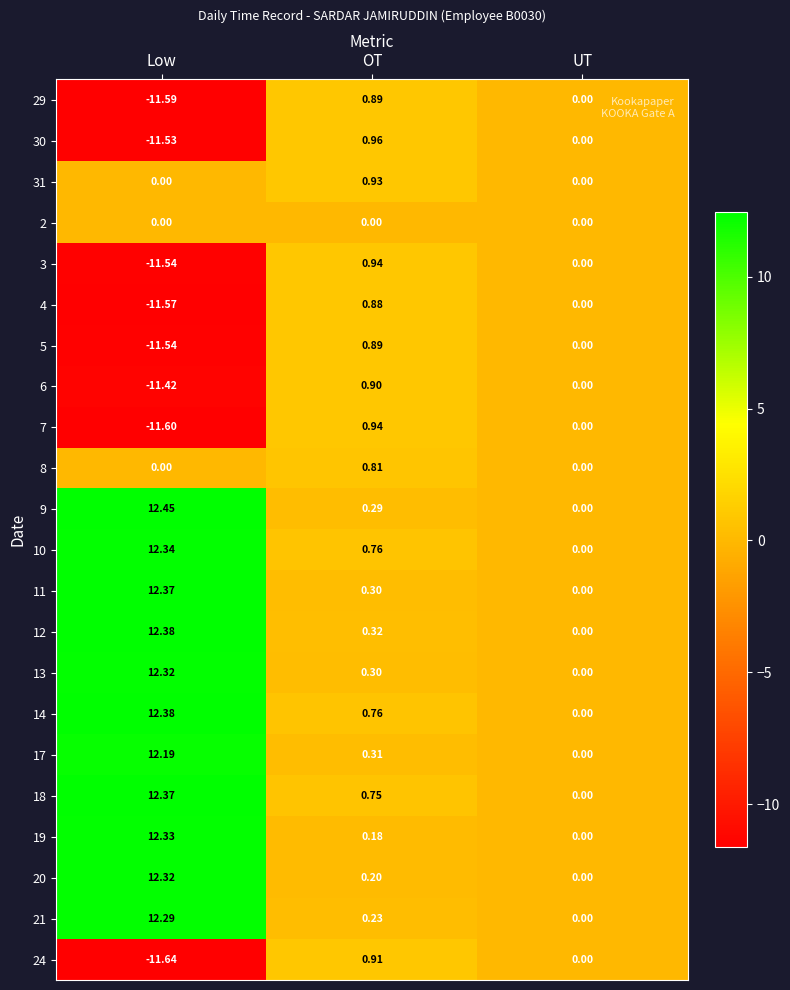

At which label does 7 first exceed 0?

OT